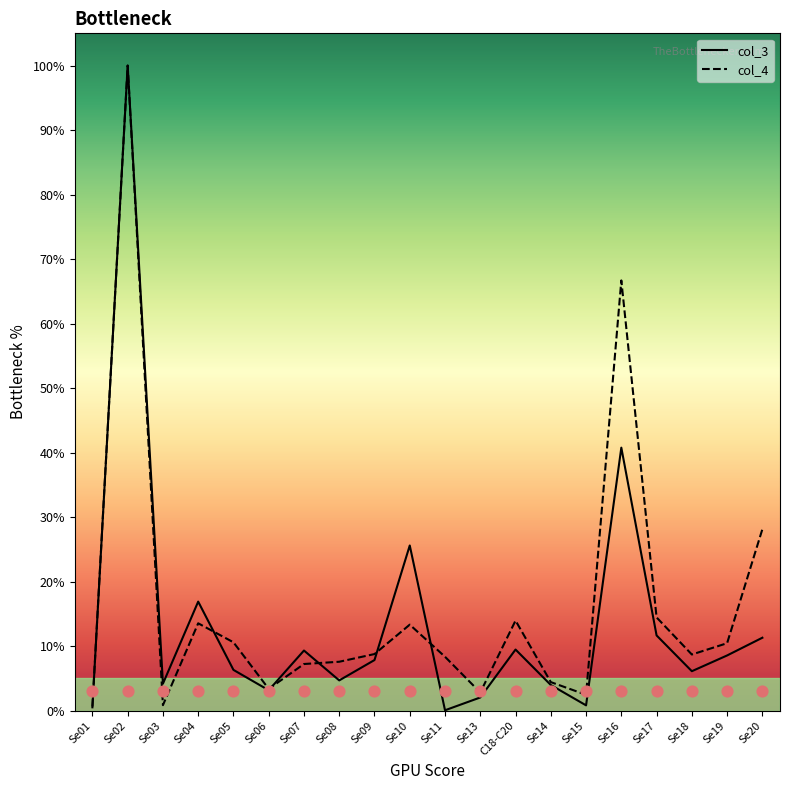

Which series contains the lowest Y value?

col_3